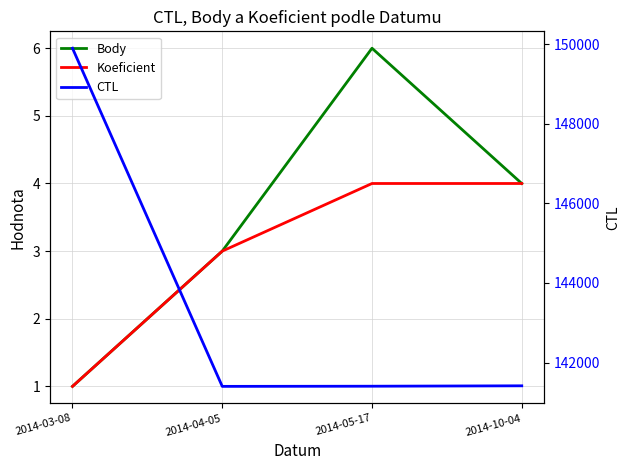

What is the label of the 1st point from the left?

2014-03-08